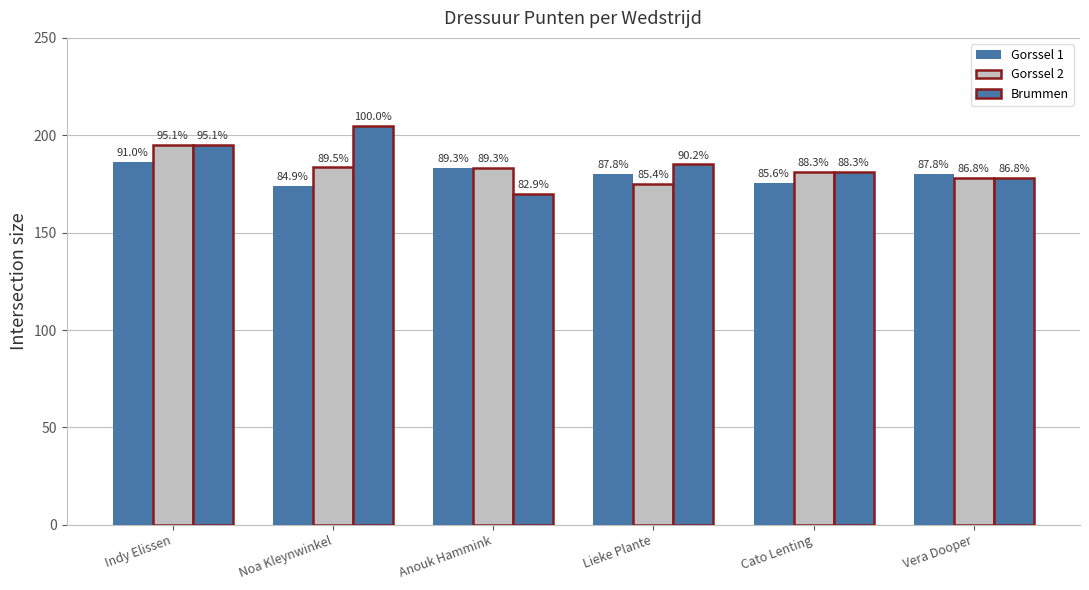

Are the bars grouped side by side (vs. stacked)?

Yes